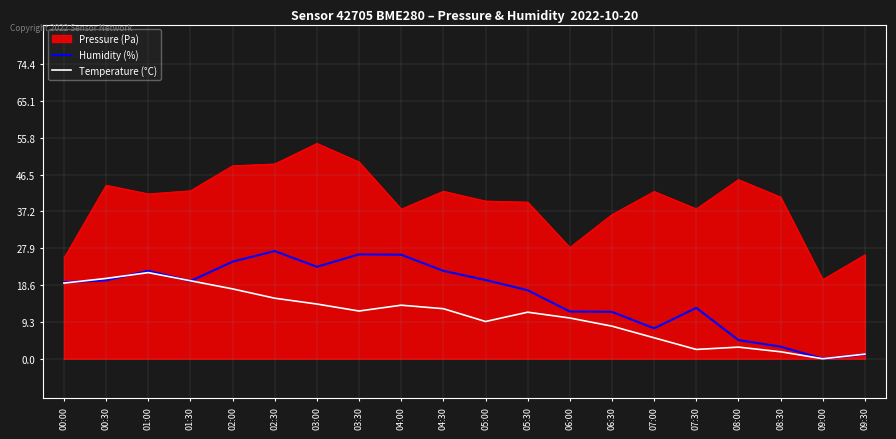

Rank the series by their average value, from lowest to highest.

Temperature (°C), Humidity (%), Pressure (Pa)